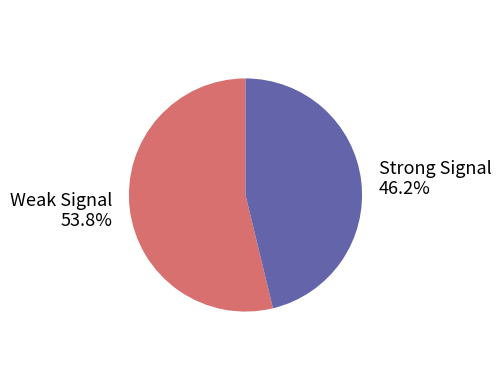

Is there a majority slice in this chart?

Yes